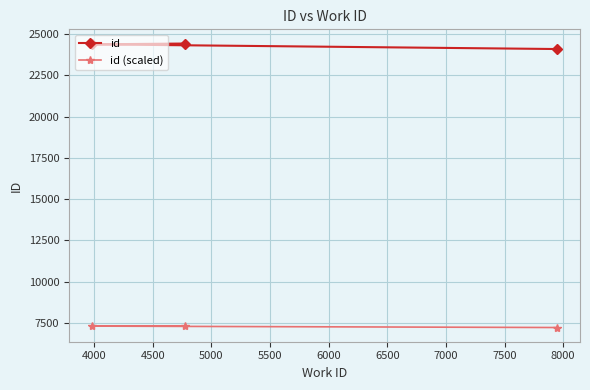

Does the chart display data point markers on the line(s)?

Yes